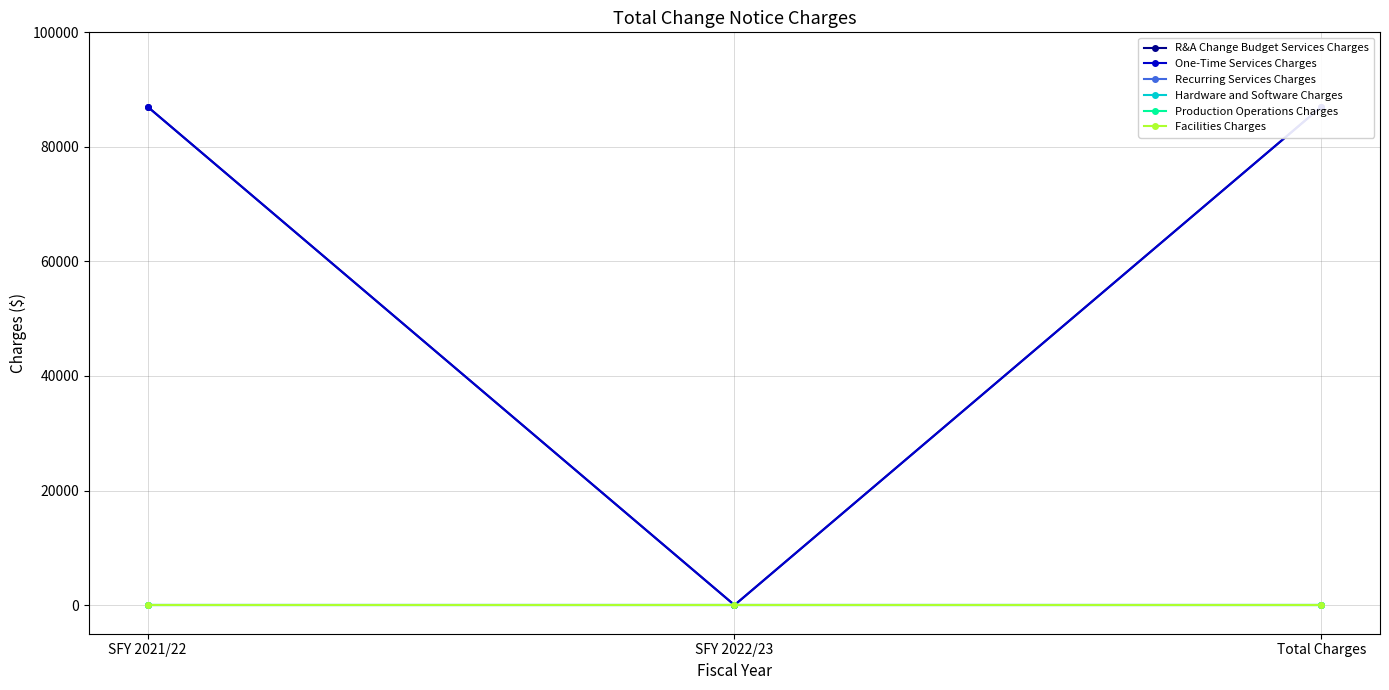

Count the number of categories in the chart.

3